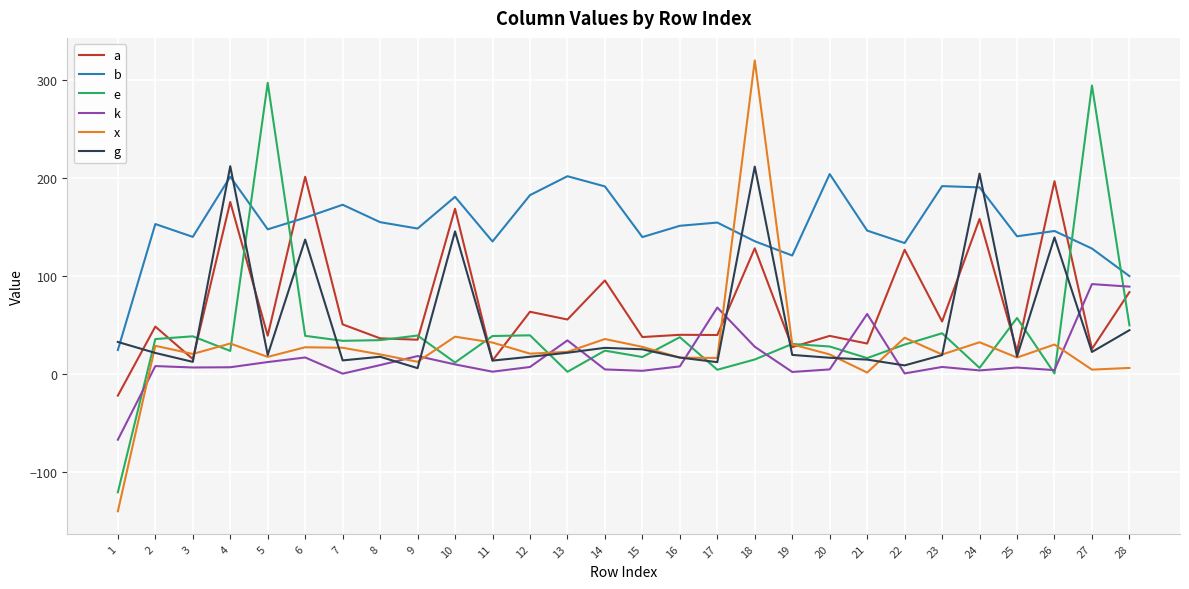

Which series has the widest spread of values?

x